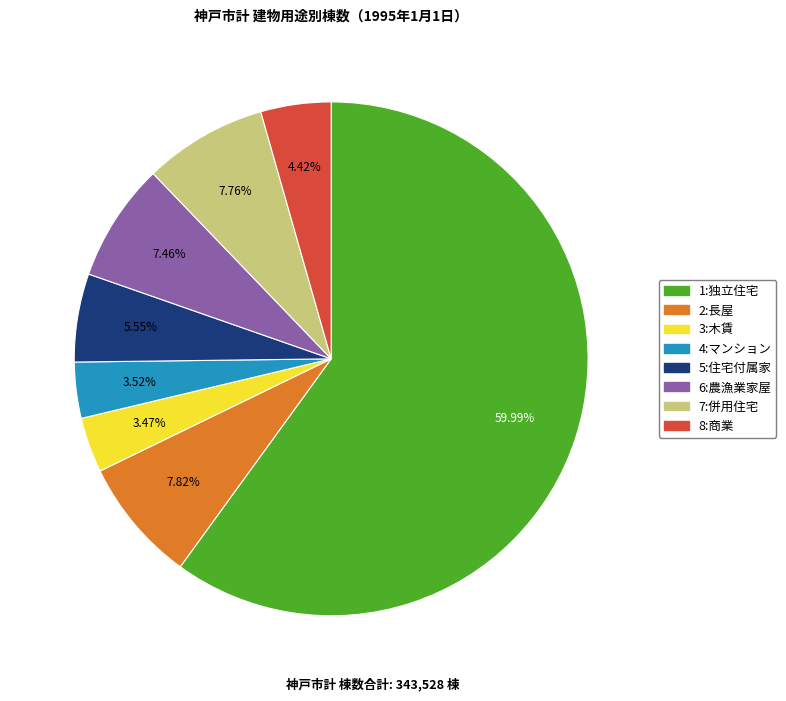

Do 7:併用住宅 and 3:木賃 together represent more than half of the pie?

No